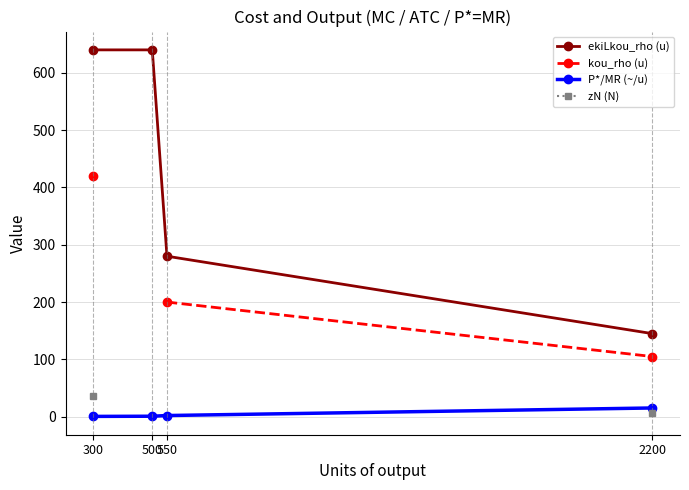

Between 300 and 550, which is larger?

300